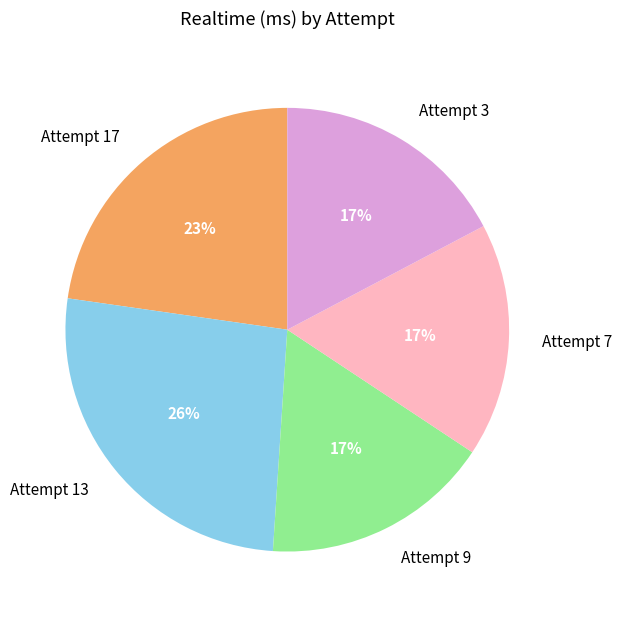

Is it true that Attempt 17 is 33% of the pie?

False